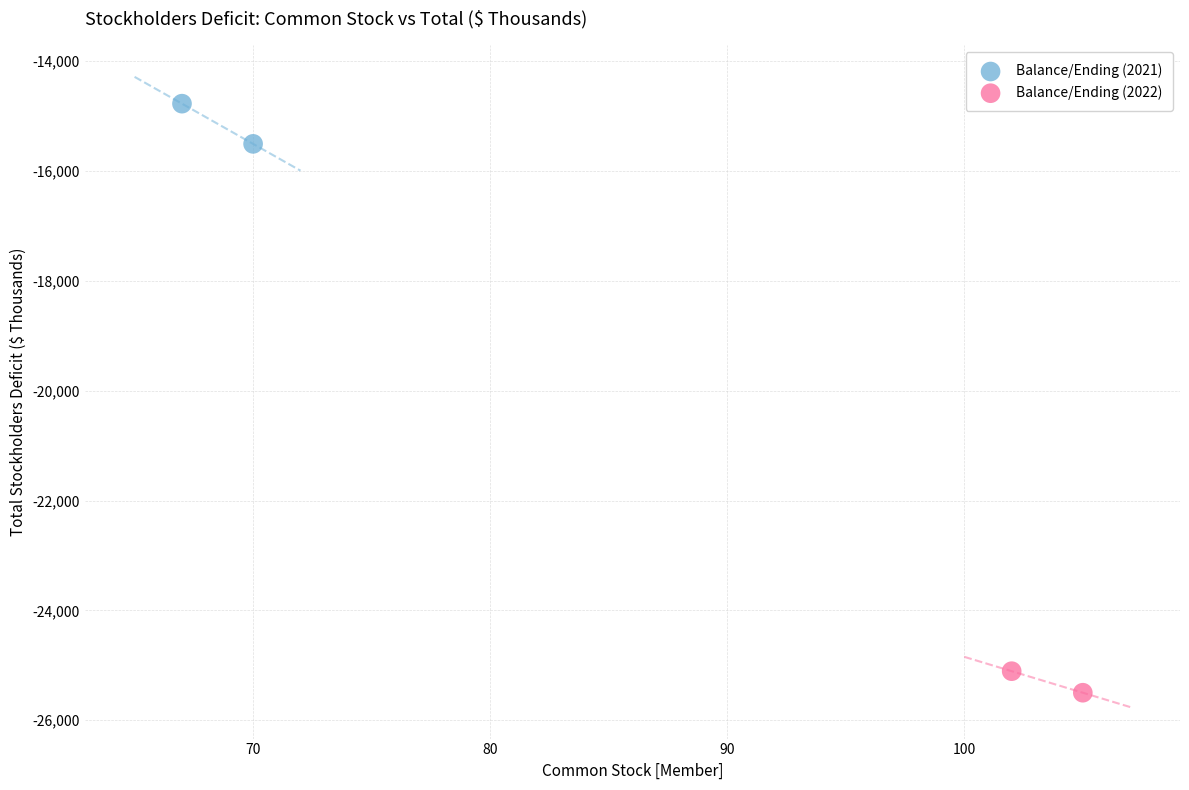

What are all the series names shown in the legend?

Balance/Ending (2021), Balance/Ending (2022)